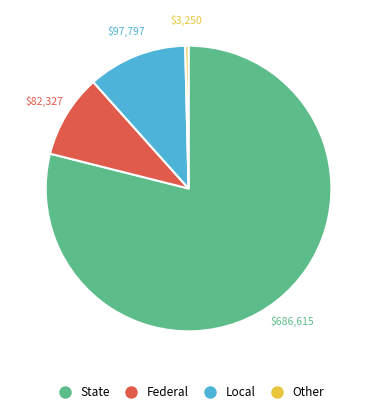

Does any single category account for the majority?

Yes